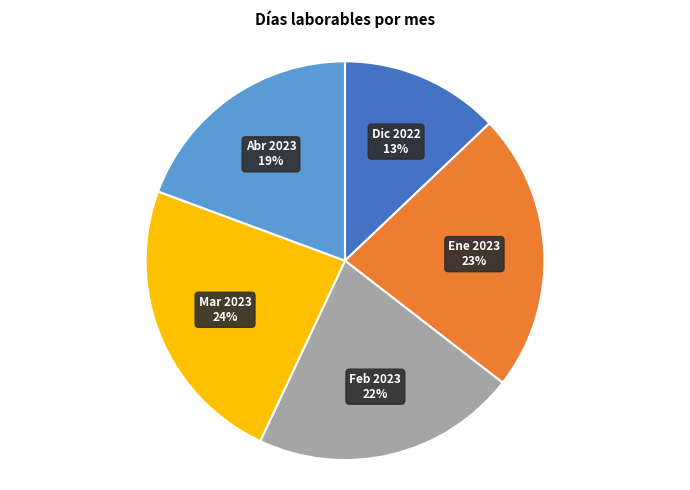

Which category has the biggest portion of the pie?

Mar 2023